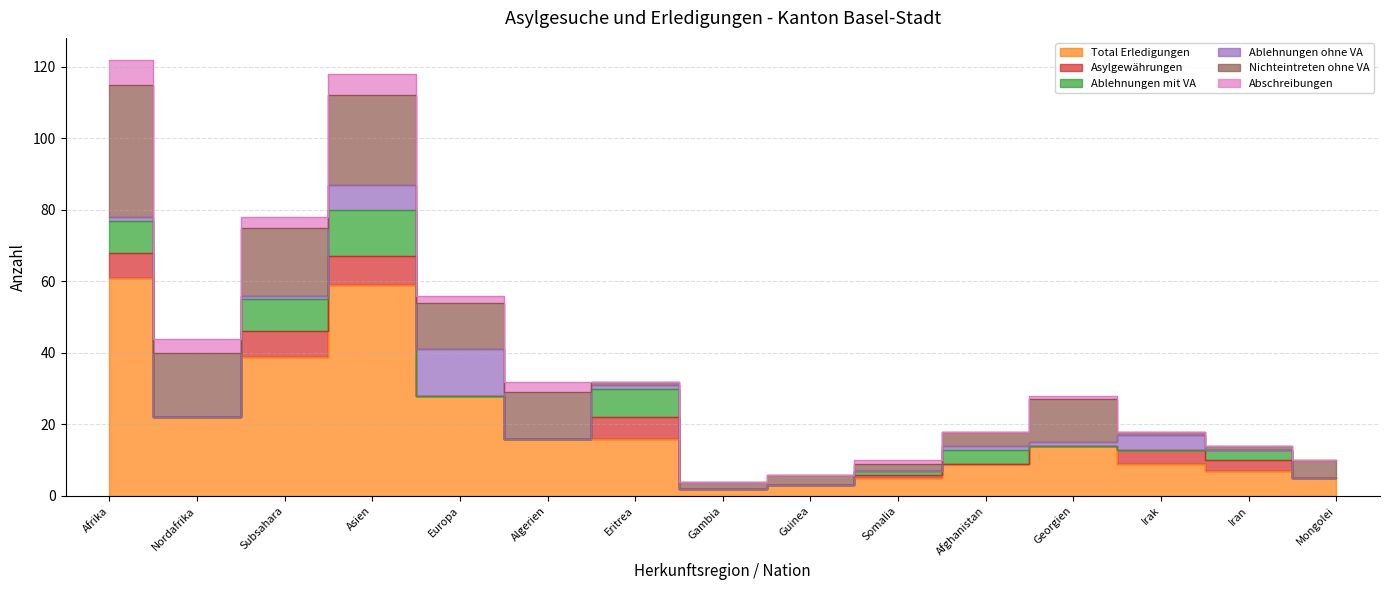

How many lines are shown in the chart?

6